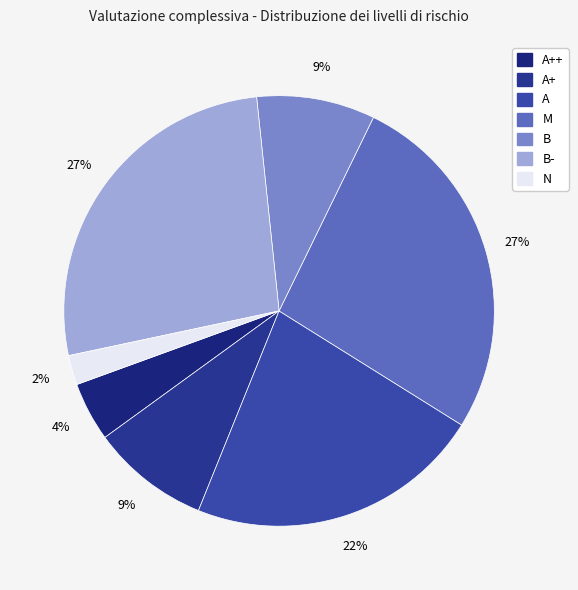

How many slices are in this pie chart?

7